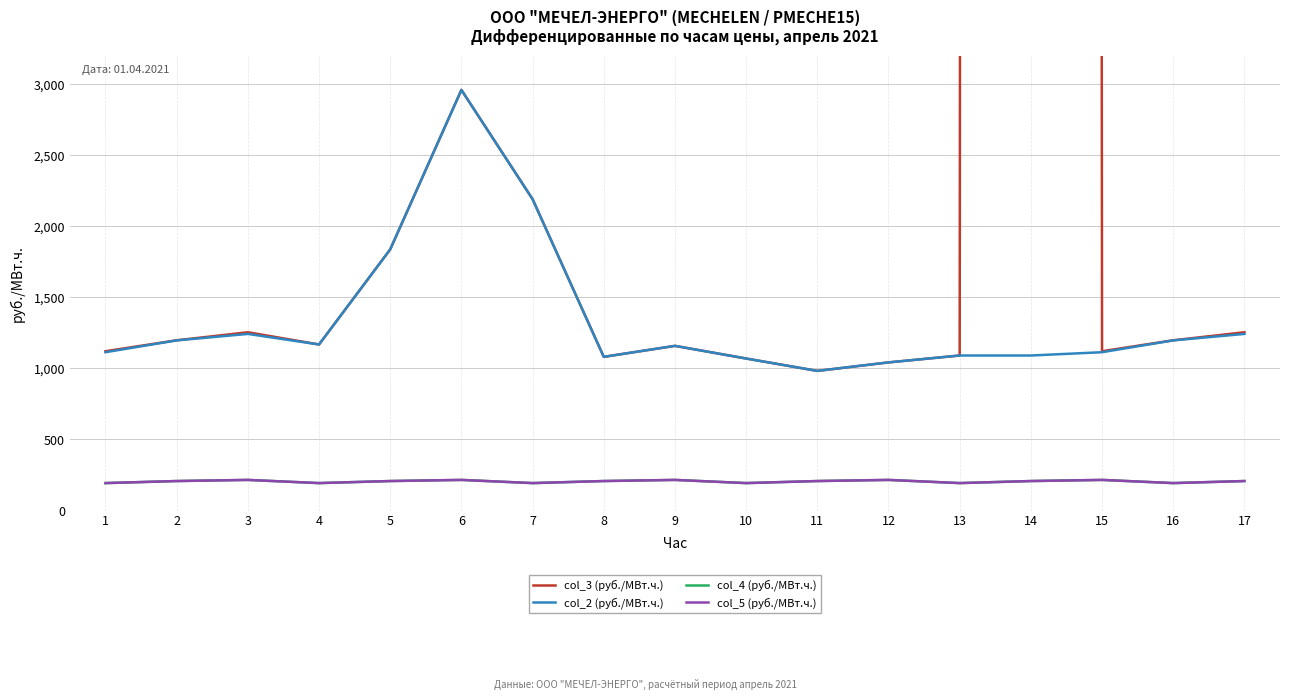

What is the average value of the col_2 (руб./МВт.ч.) series?

1339.8